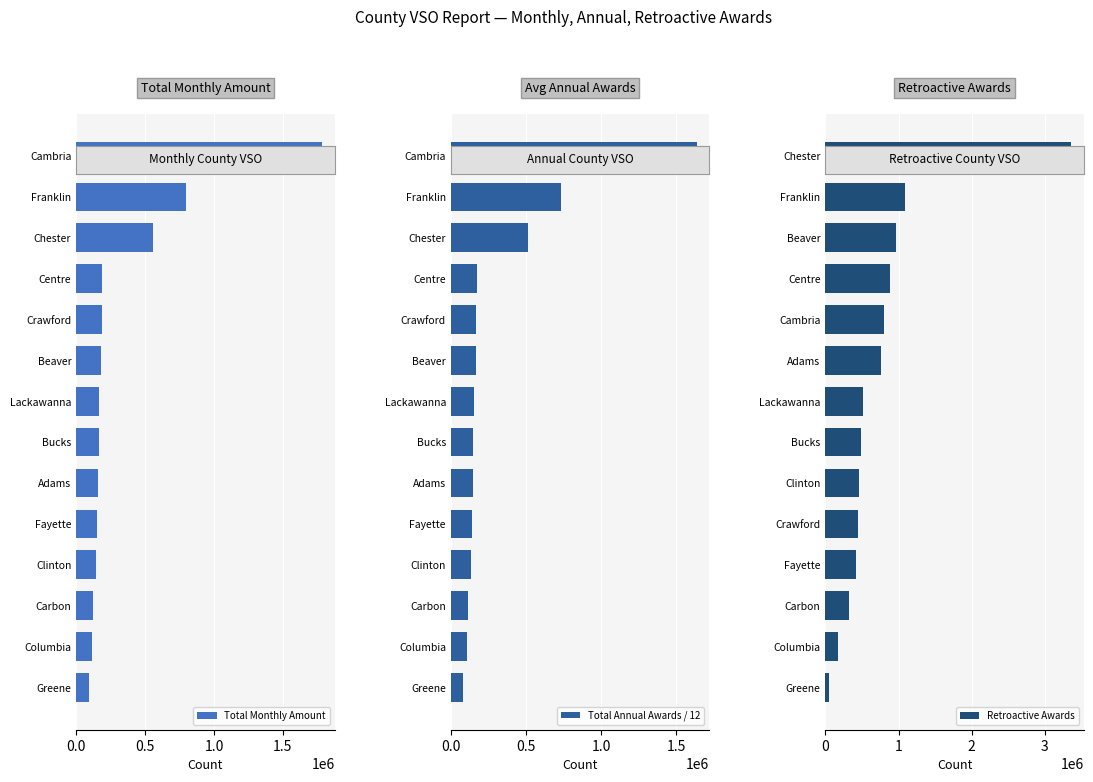

Rank the series by their maximum value, from highest to lowest.

Retroactive Awards, Total Monthly Amount, Total Annual Awards / 12